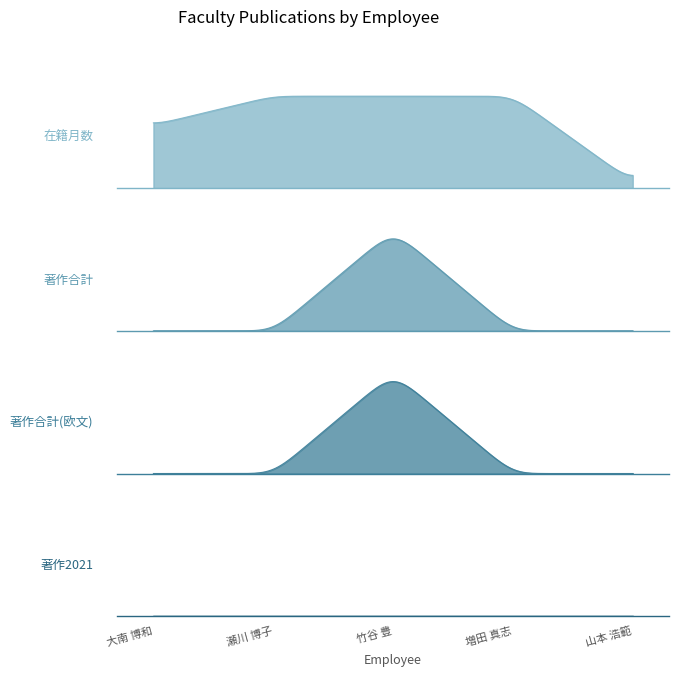

What is the greatest value displayed?

108